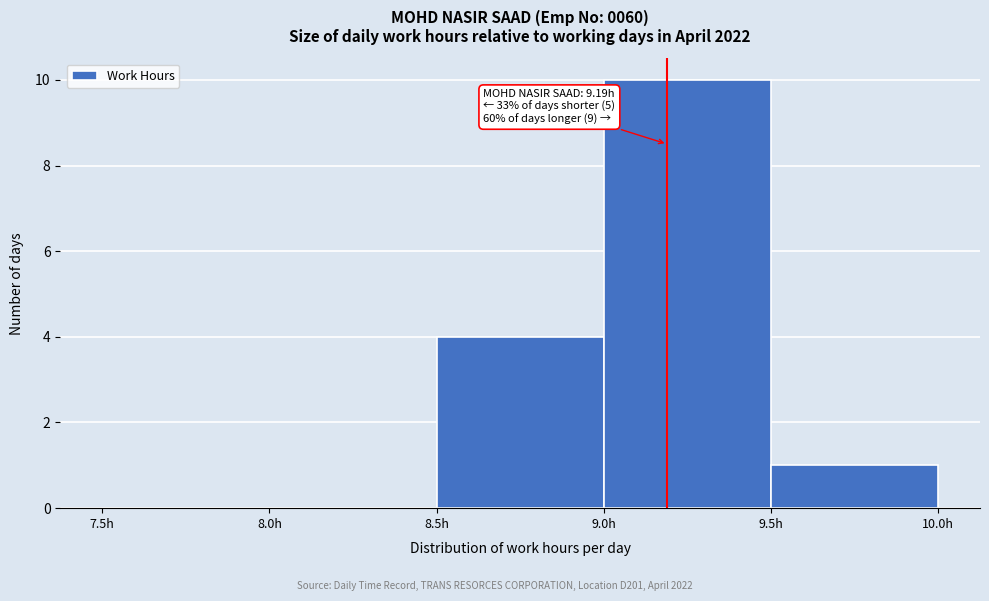

Which range on the x-axis has the tallest bar?

9.0 to 9.5